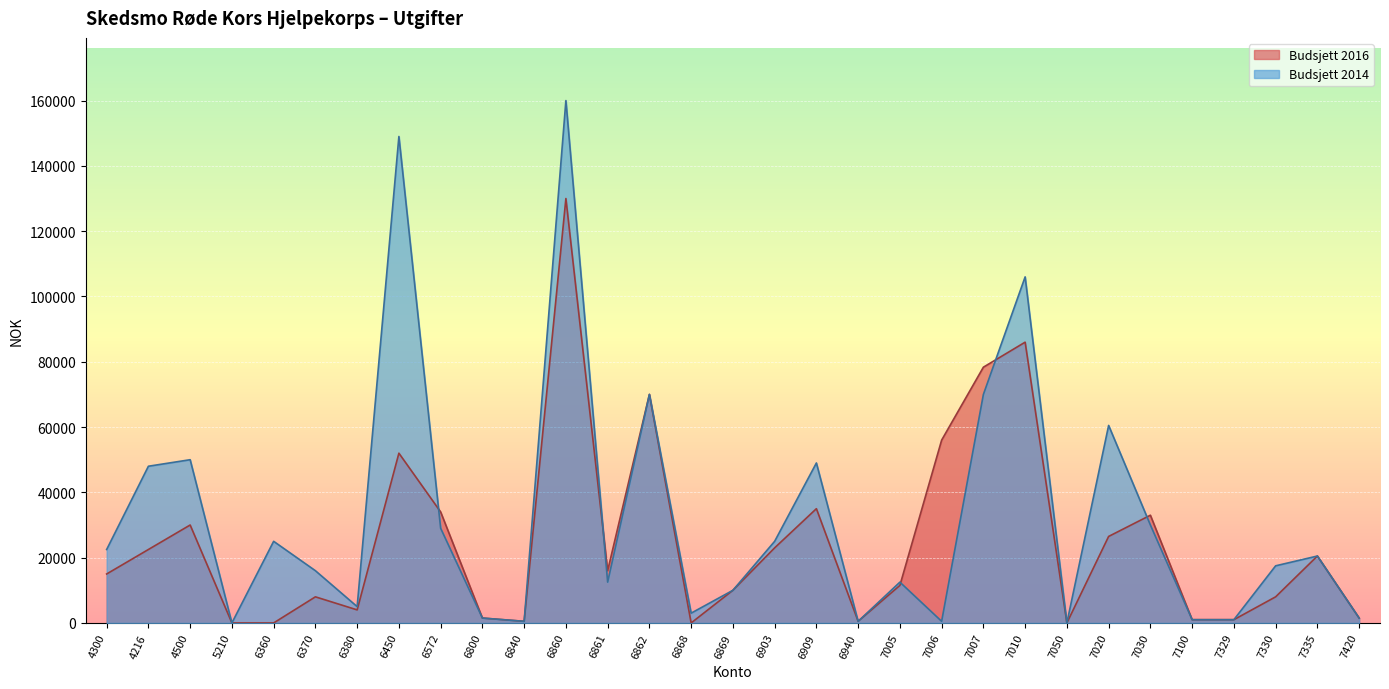

Which has a higher value, 7335 or 6861?

7335